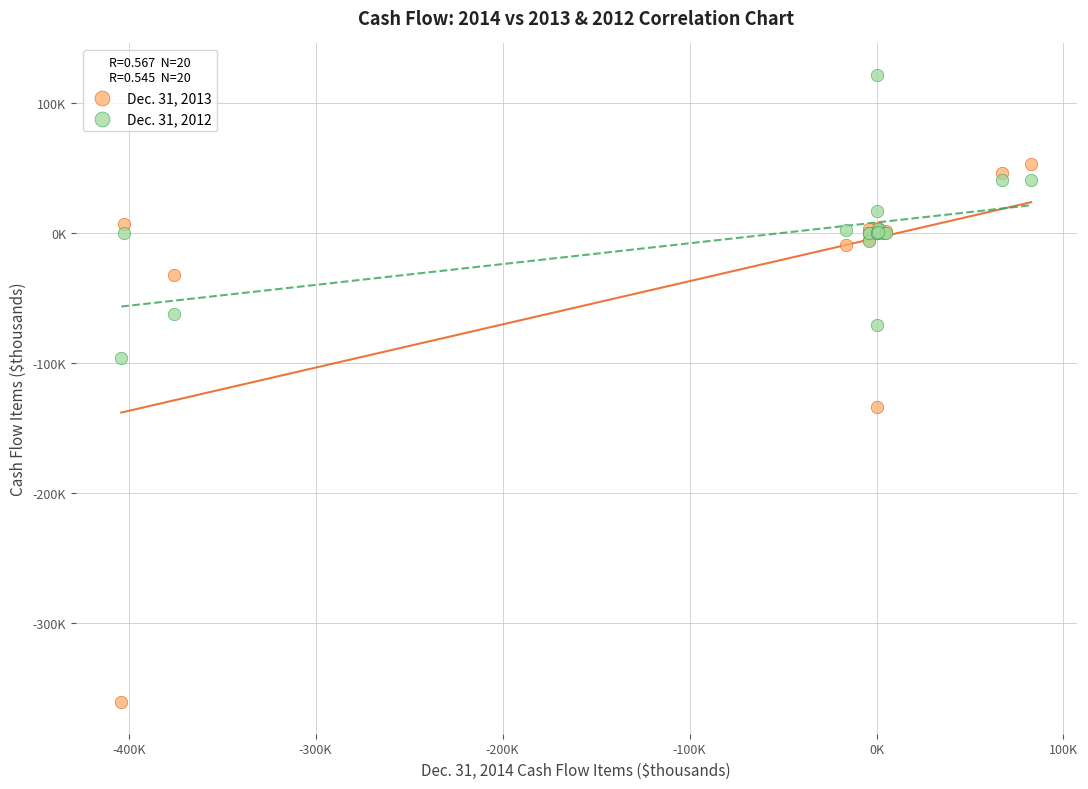

What are all the series names shown in the legend?

Dec. 31, 2013, Dec. 31, 2012